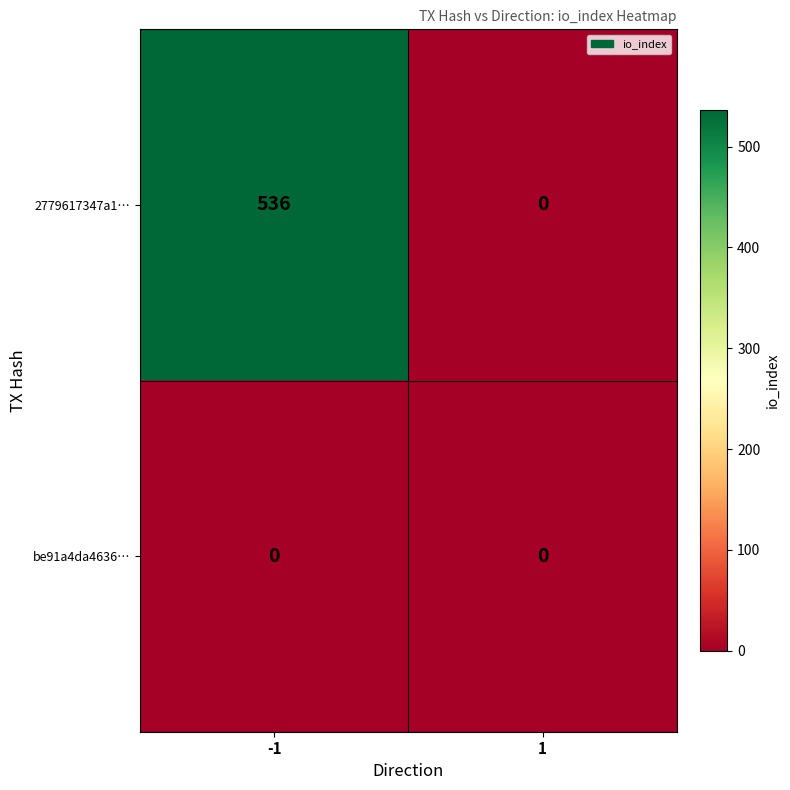

List the series in order of their peak value, lowest first.

be91a4da4636…, 2779617347a1…